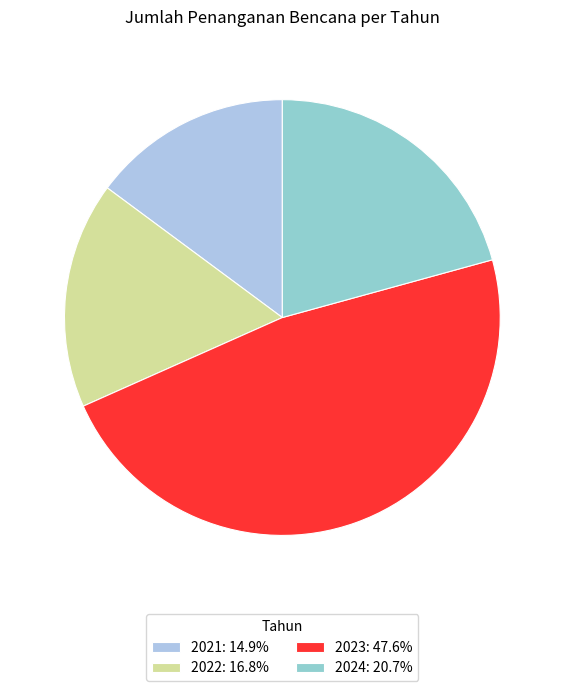

Does 2022 account for over 50% of the chart?

No